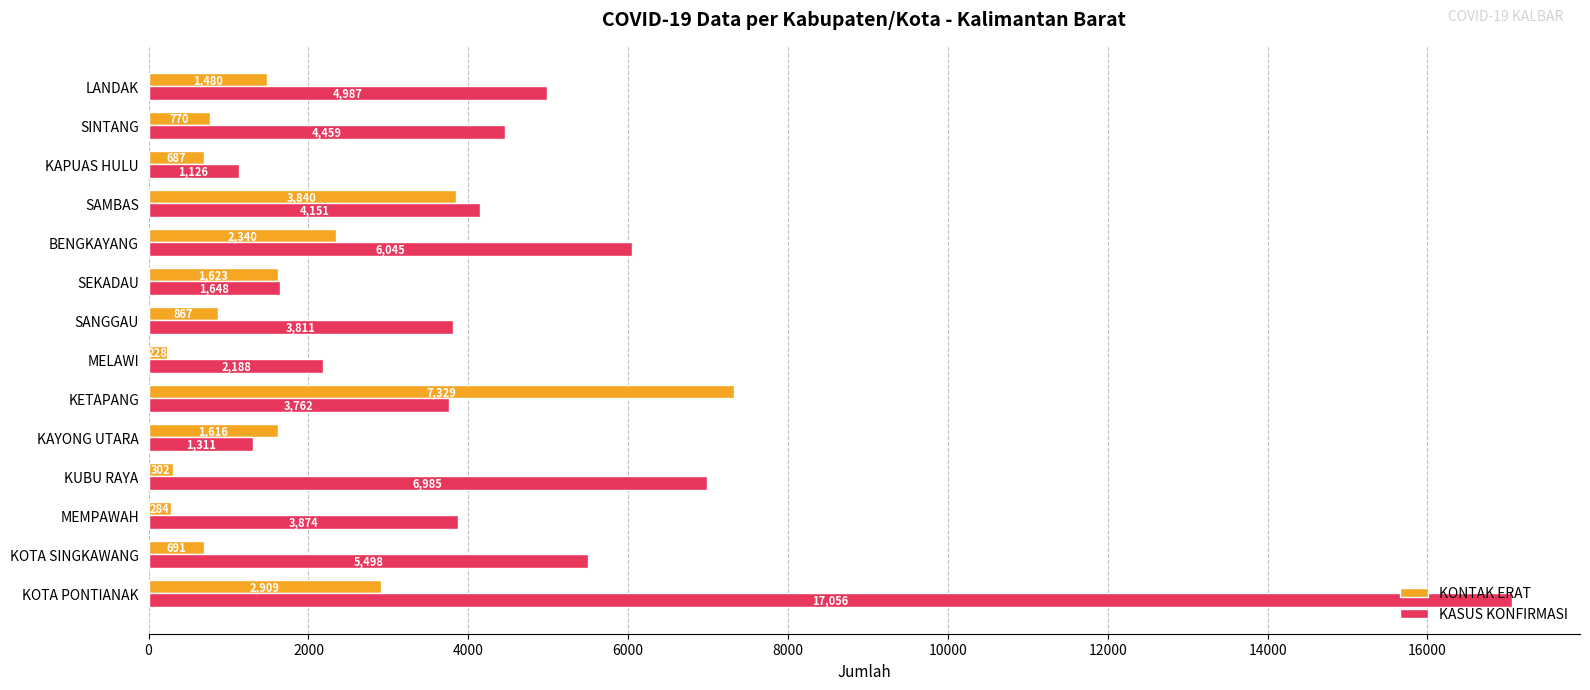

At which label is KONTAK ERAT closest to 3778?

SAMBAS